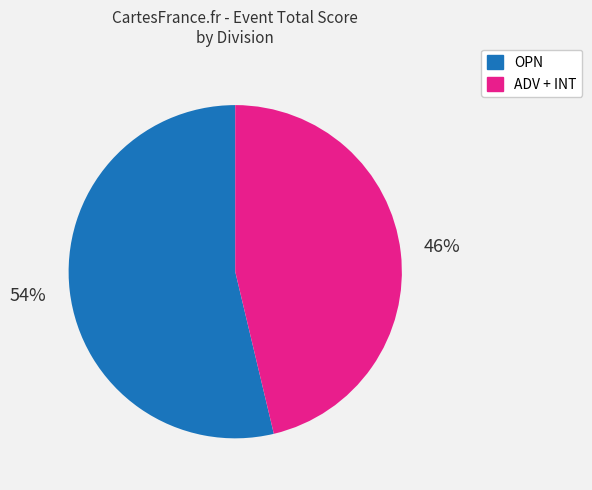

How many segments does this pie chart have?

2